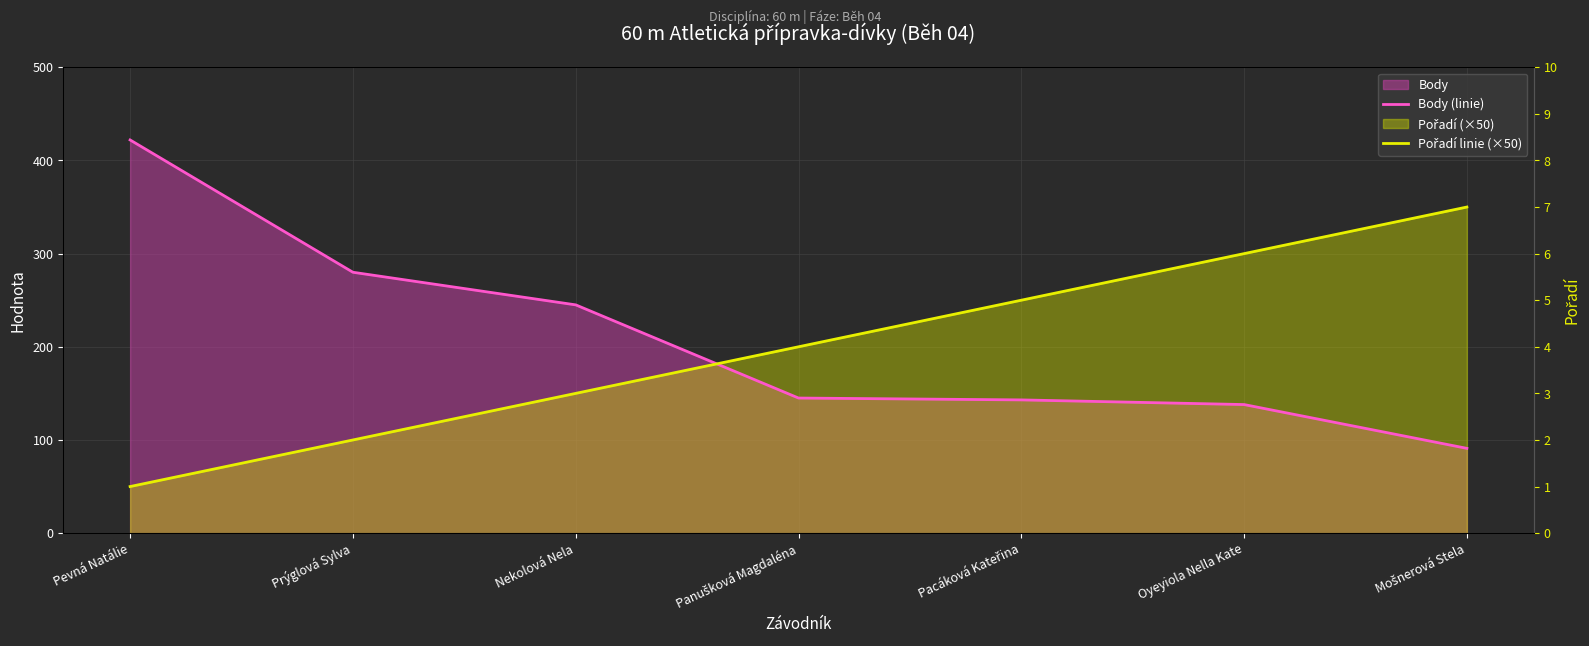

How many distinct data groups are displayed?

2